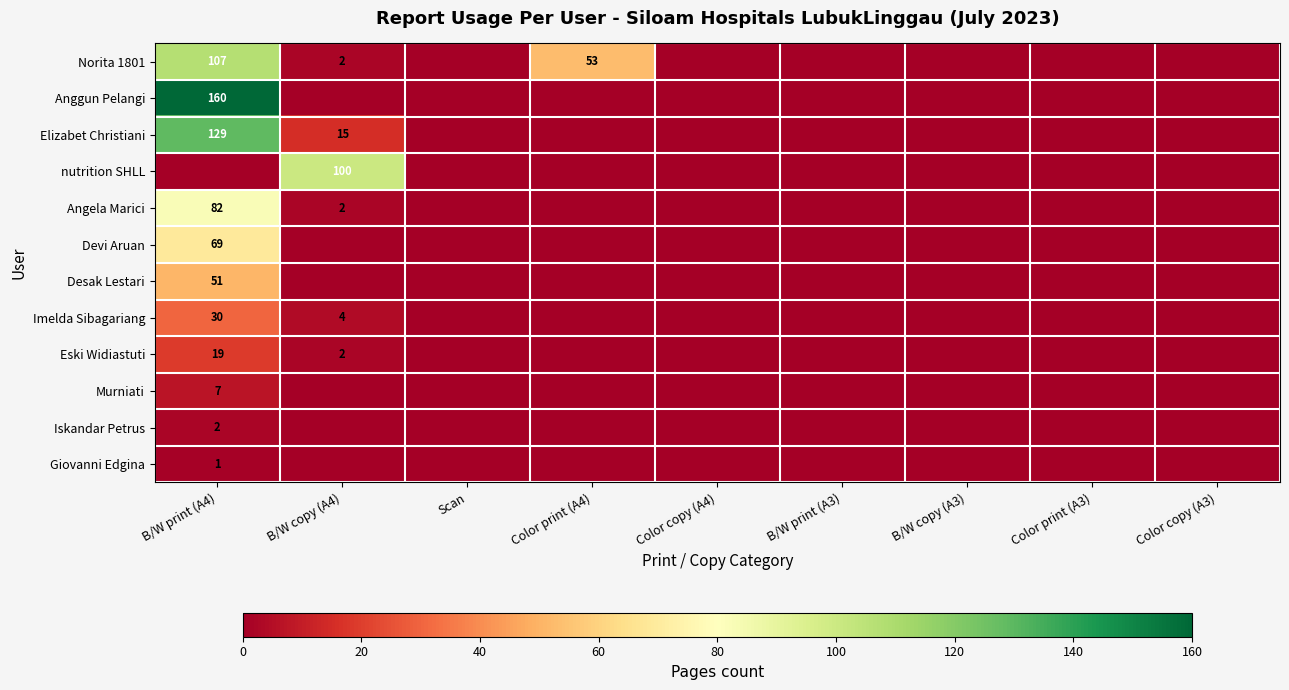

True or false: Imelda Sibagariang has a value of 4 at B/W copy (A4).

True